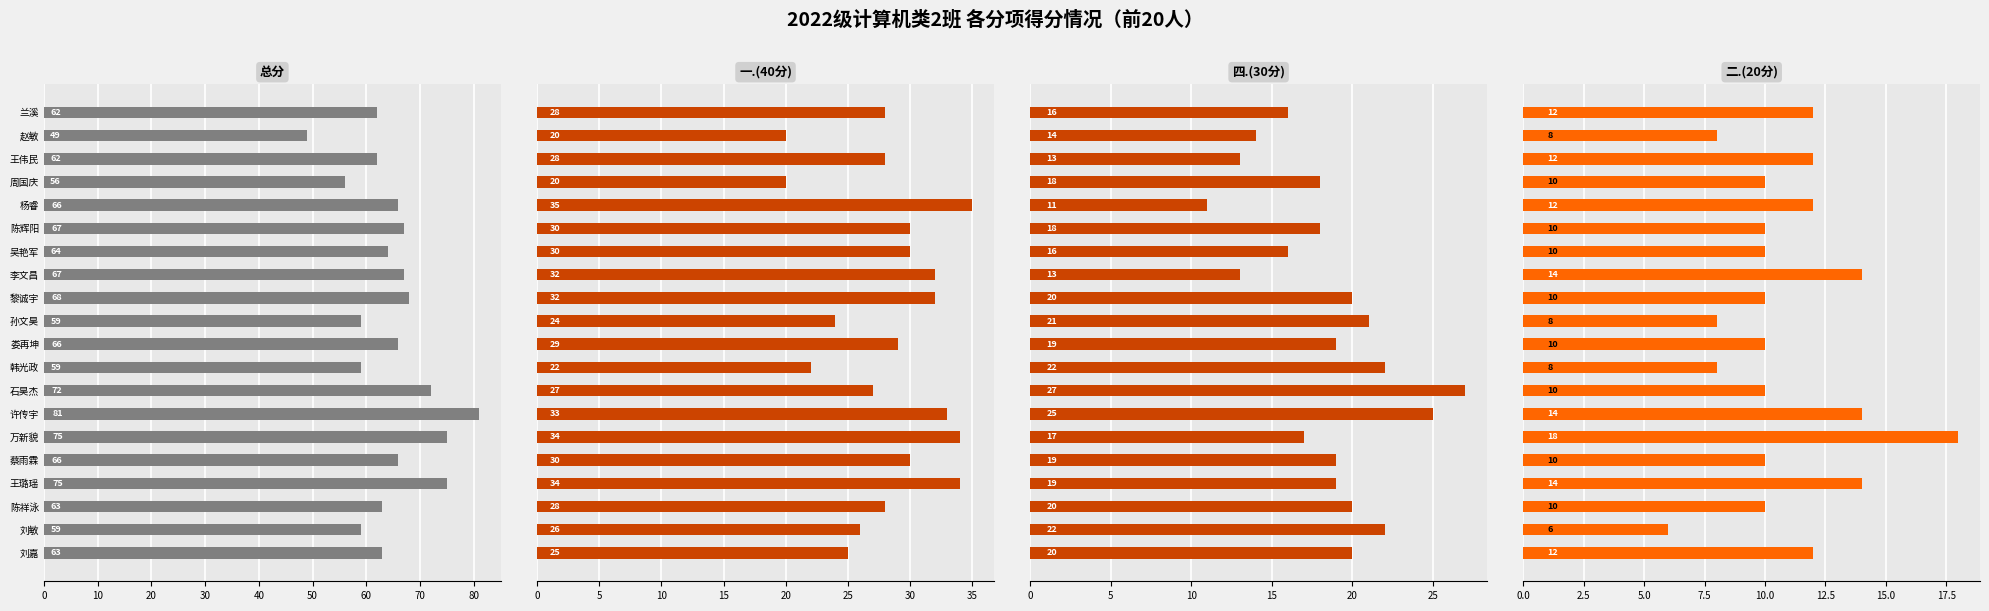

Between 李文昌 and 陈祥泳, which series saw the biggest shift?

四.(30分)